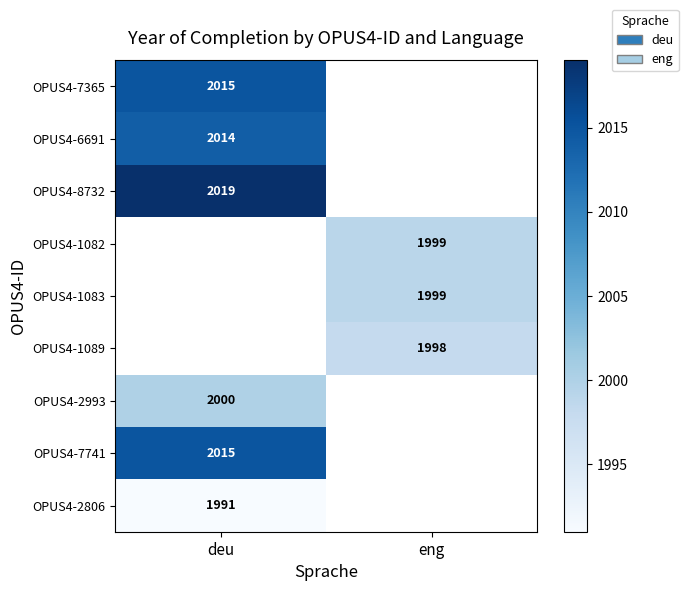

Is it true that OPUS4-7365 equals 1341 at deu?

False